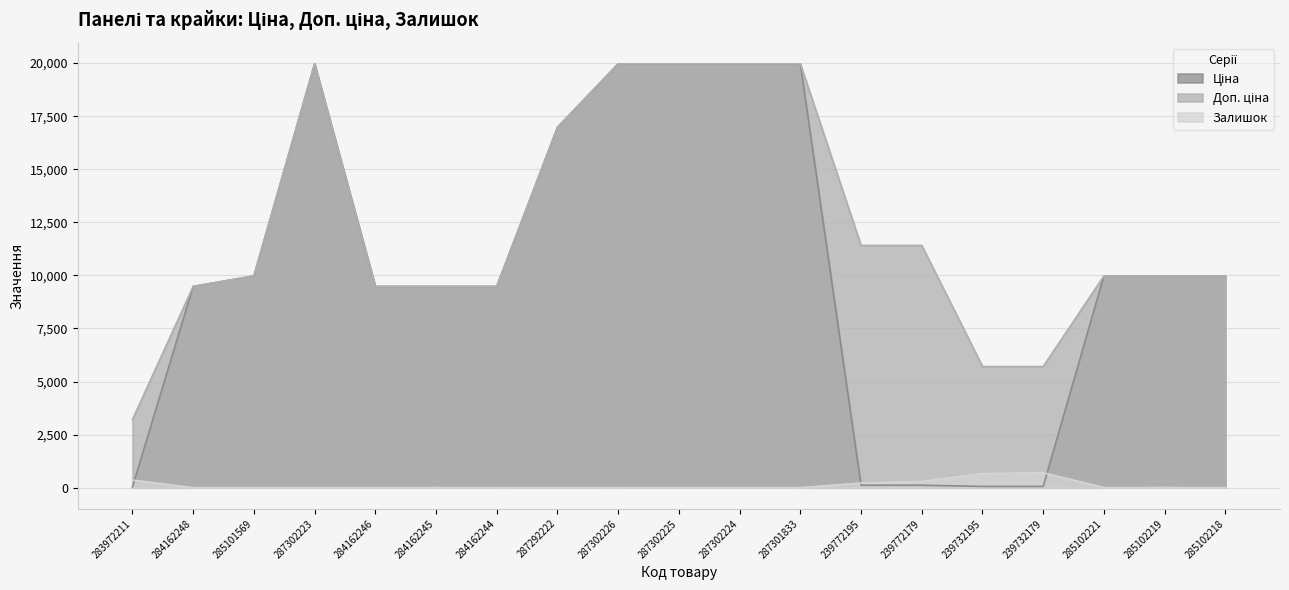

What is the difference between the maximum and second lowest values in the Залишок series?

702.0